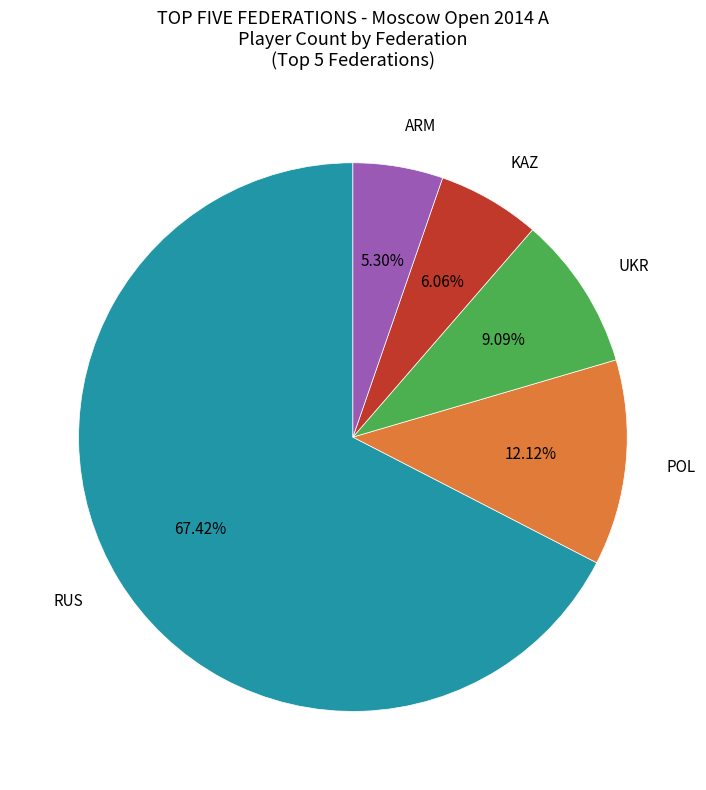

To the nearest percent, what is the difference between the POL and UKR slice percentages?

3%